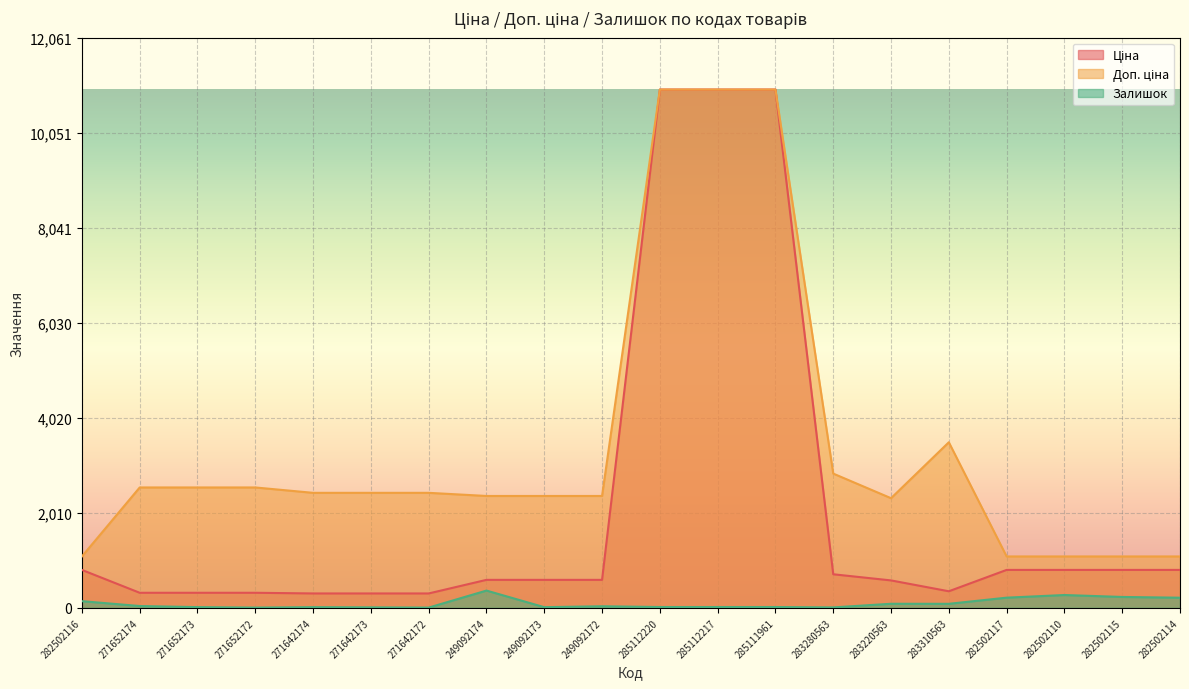

At how many categories does at least one series exceed 1565?

15